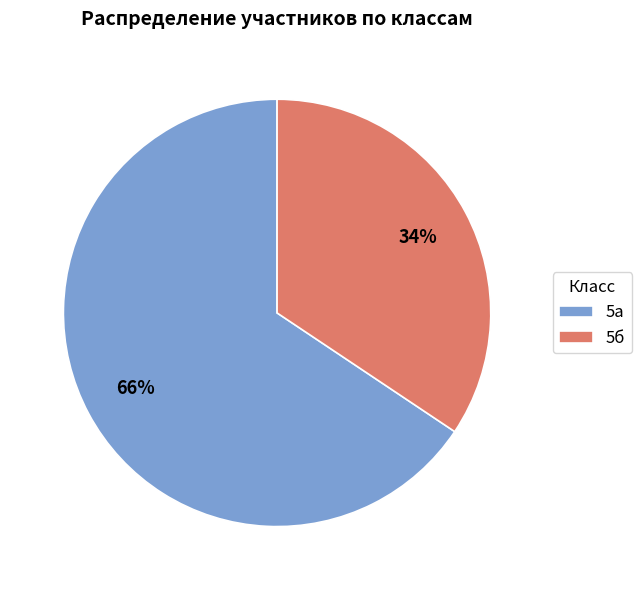

Which has a higher value, 5а or 5б?

5а